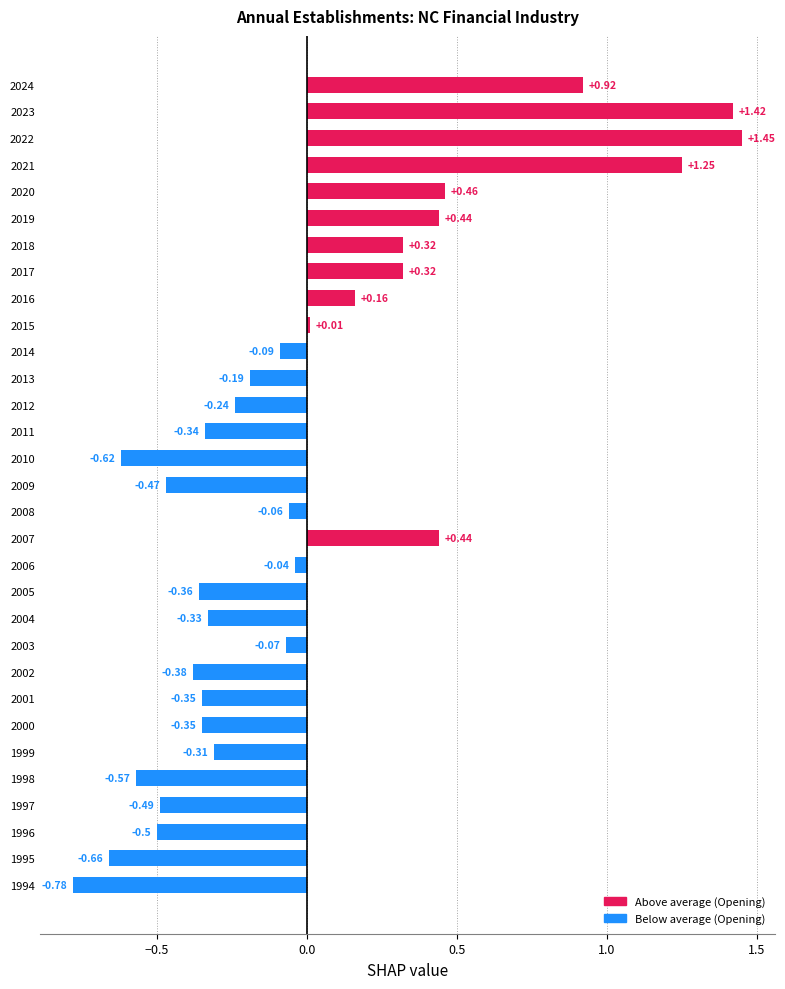

Which has a higher value, 2024 or 2002?

2024